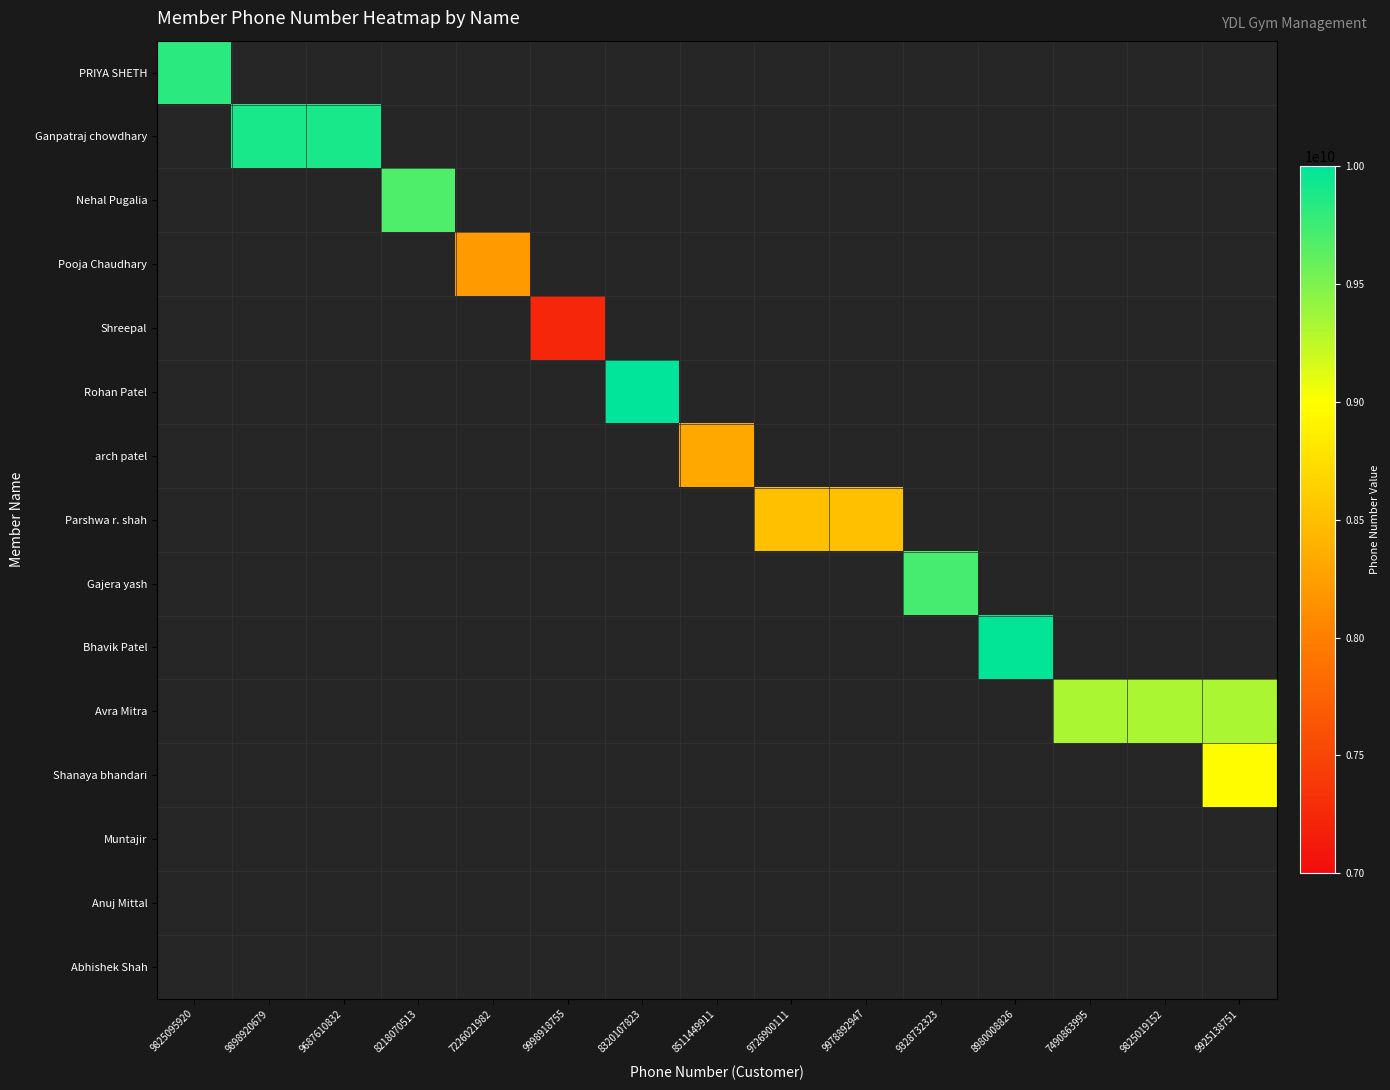

Is the value of Ganpatraj chowdhary at 9898920679 greater than the value of Avra Mitra at 9726900111?

No